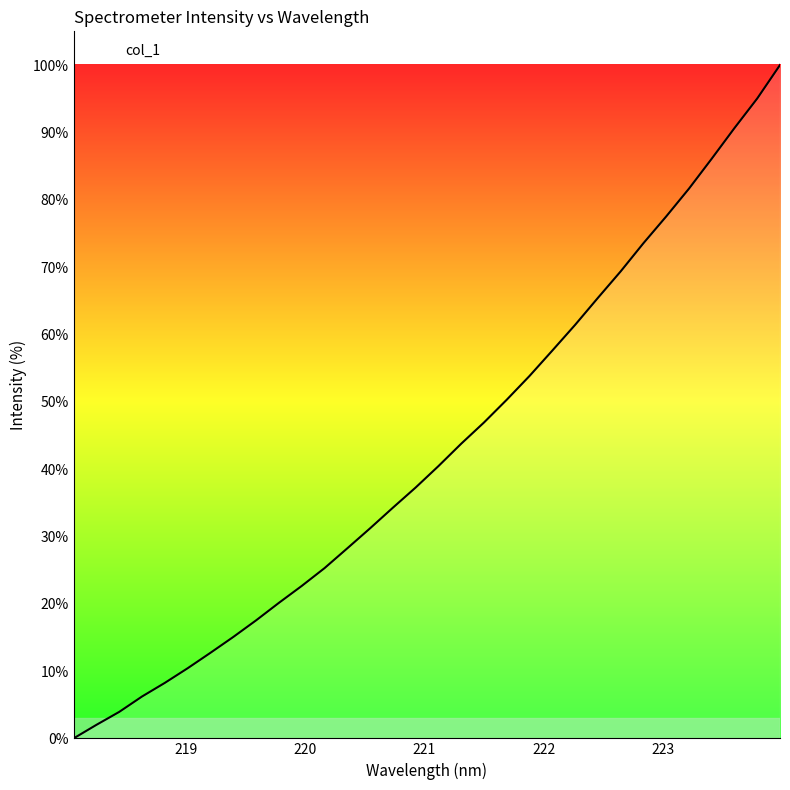

How many lines are shown in the chart?

1